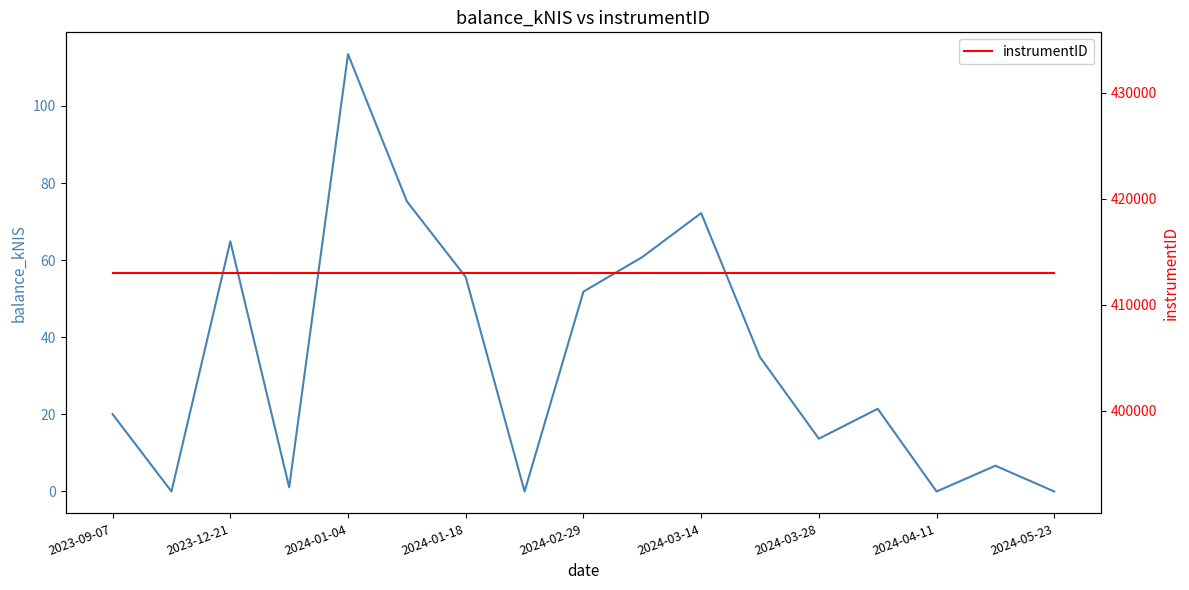

At 2024-01-18, list the series in order from largest to smallest.

instrumentID, balance_kNIS